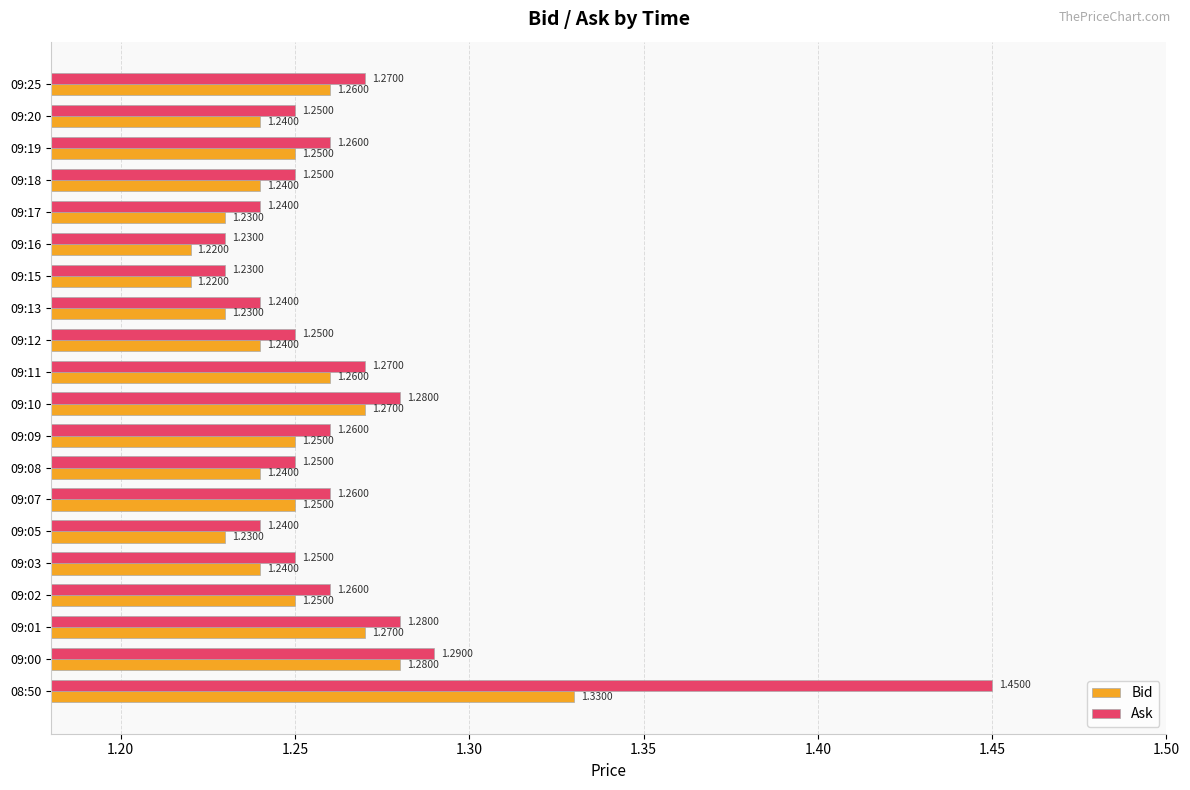

Rank the series by their average value, from lowest to highest.

Bid, Ask